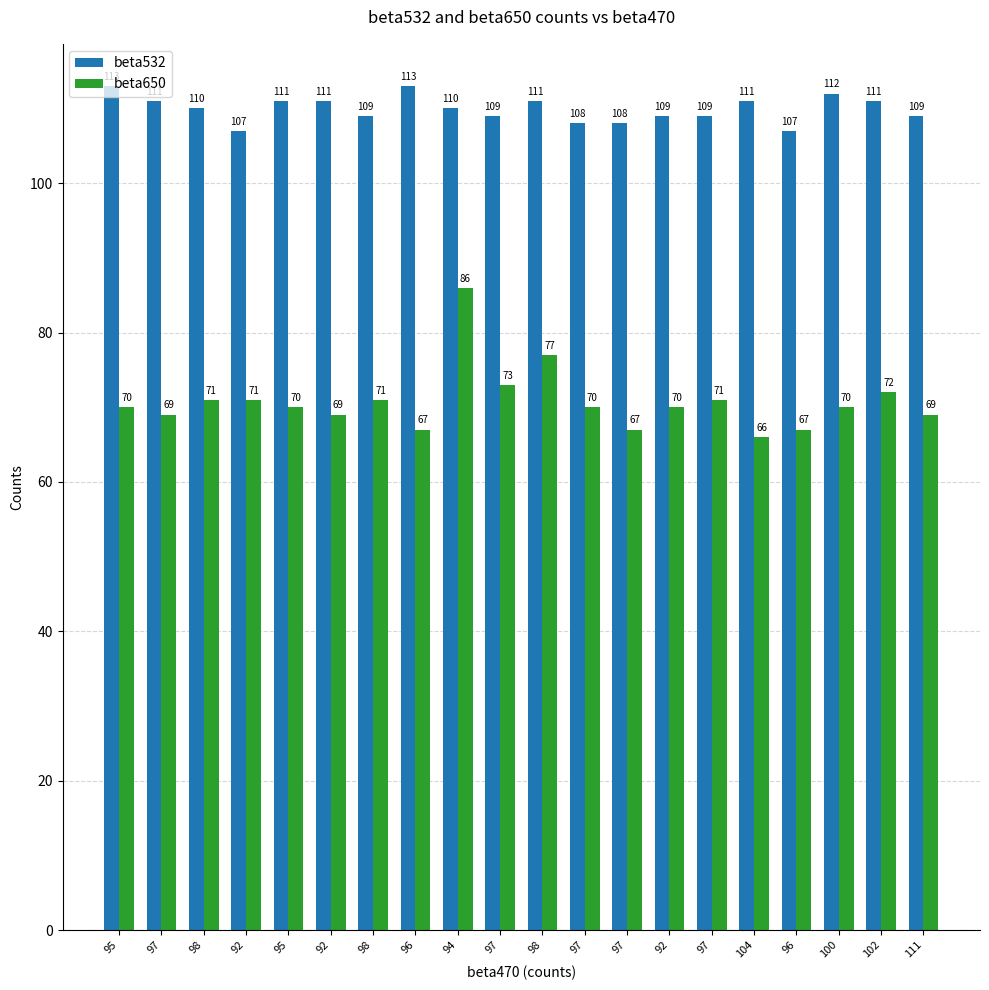

What is the total value across all series at 97?

180